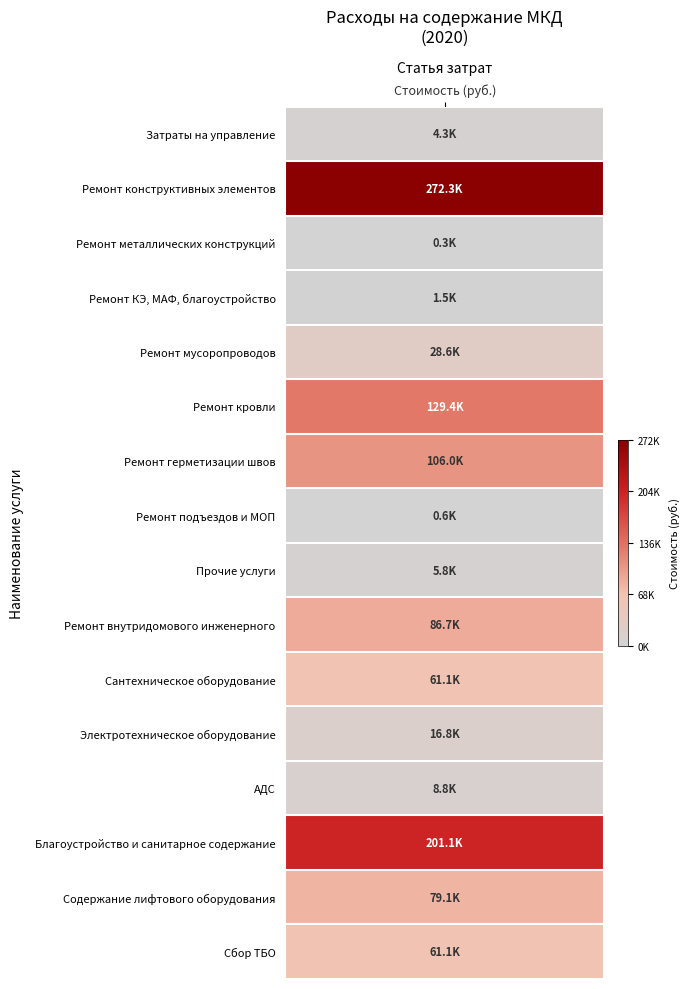

Reading left to right, list all the values displayed in this chart.

1.=4346.2	2.=272314.0	2.1.=330.2	2.2.=1526.8	2.3.=28613.7	2.4.=129352.9	2.5.=106021.0	2.6.=633.3	2.11.=5836.1	2.12.=86737.9	2.13.=61094.8	2.14.=16836.5	2.15.=8806.6	3.=201107.7	4.=79055.3	5.=61141.6